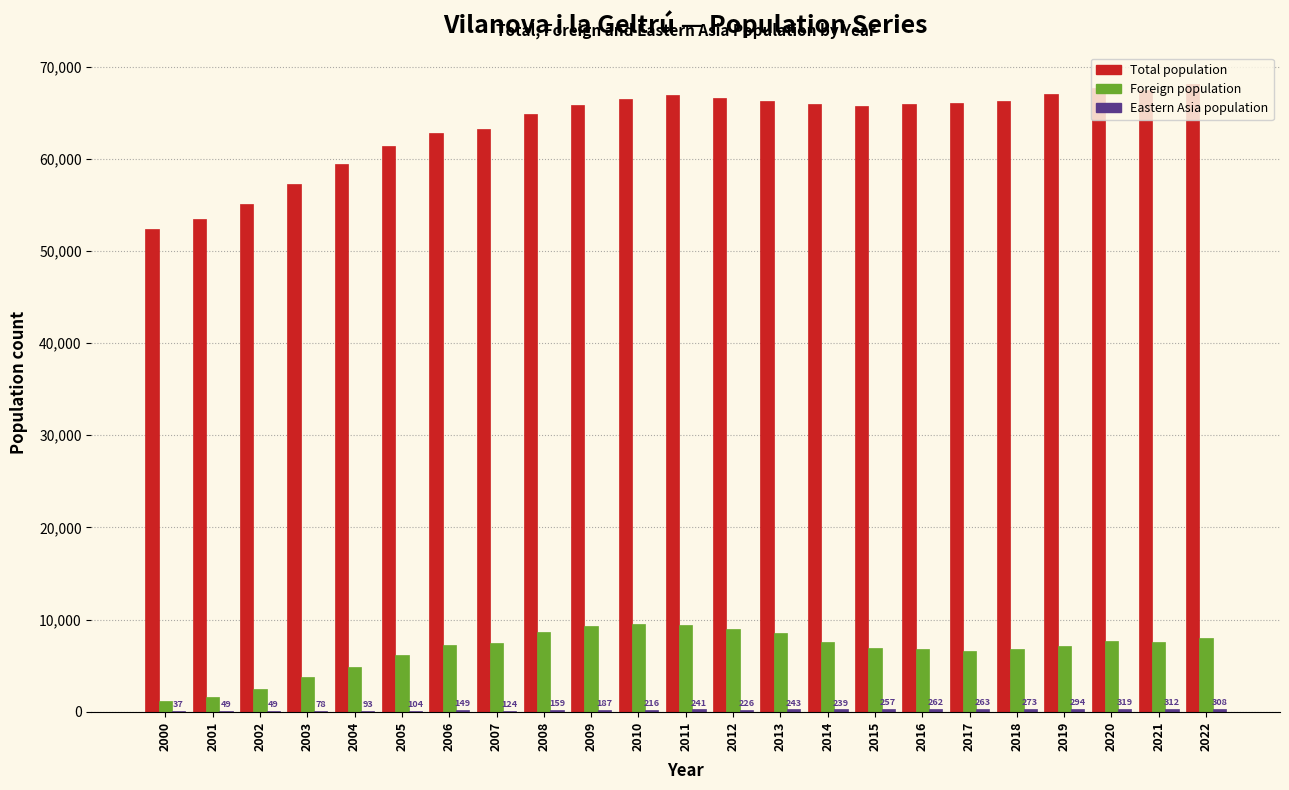

What is the maximum value shown in the chart?

68152